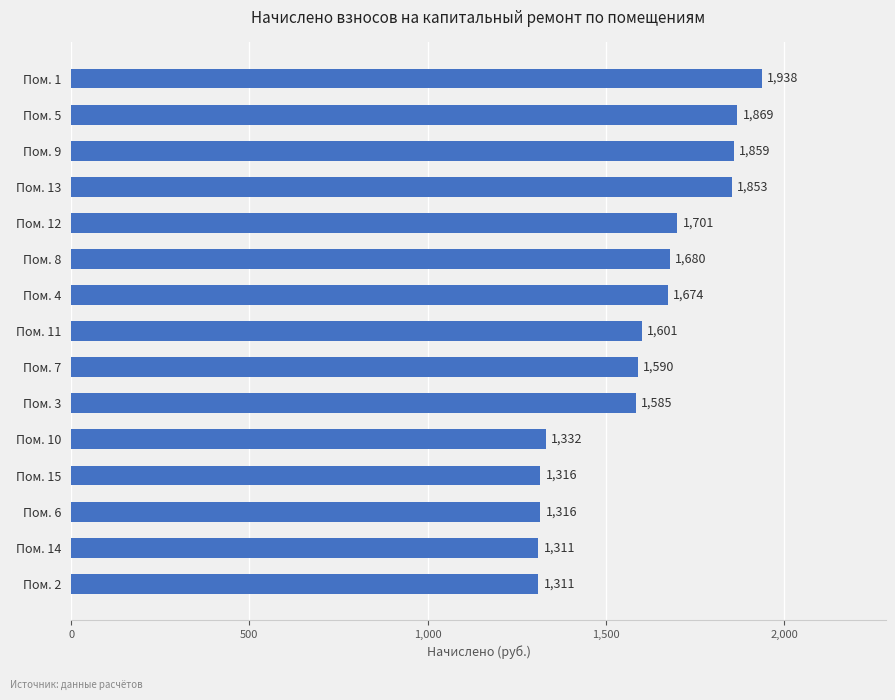

The chart shows a value of 1292.9 at Пом. 5. True or false?

False